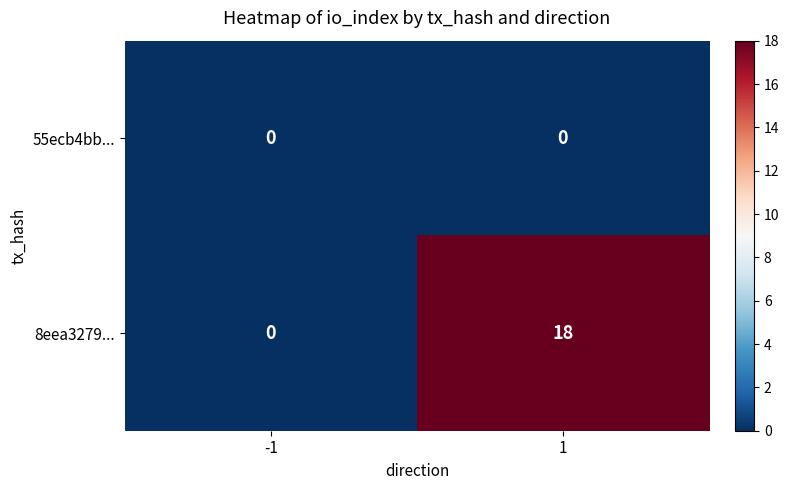

List the series in order of their peak value, highest first.

8eea3279..., 55ecb4bb...